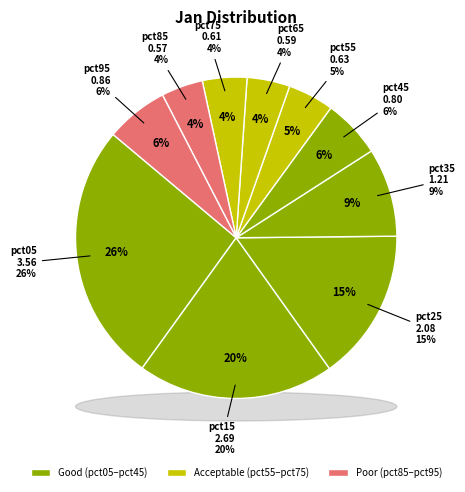

The pct35 slice represents 2% of the pie. True or false?

False